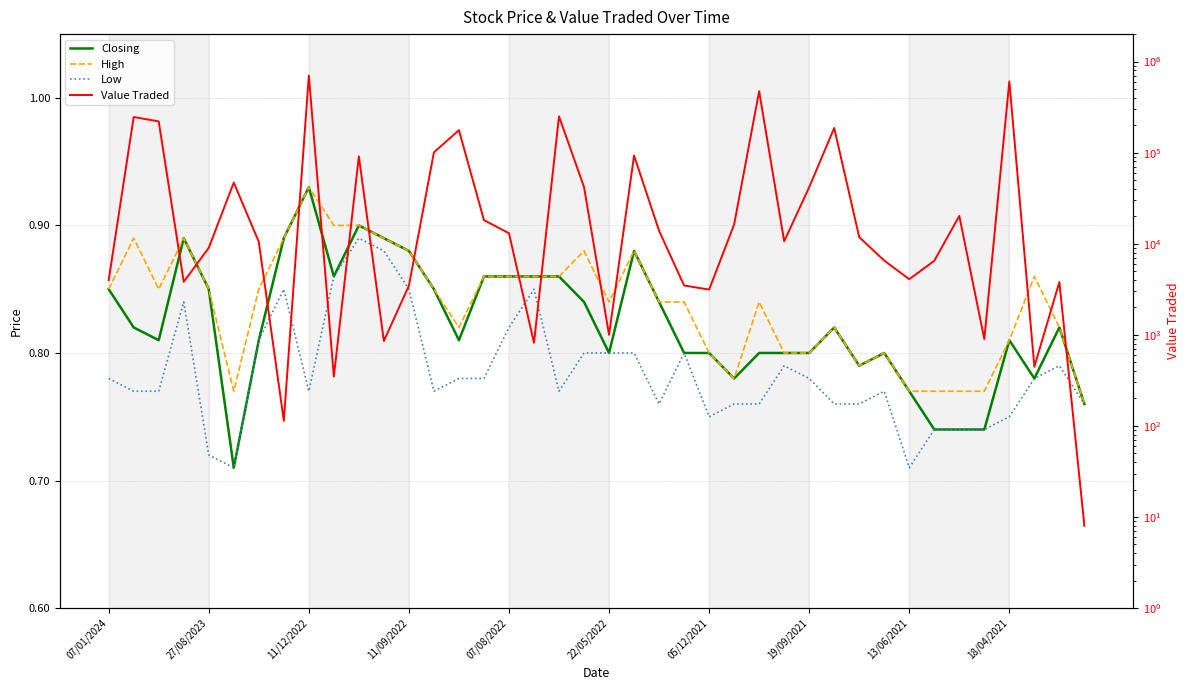

What is the value of the Value Traded point at the 33rd from the left?

4080.0